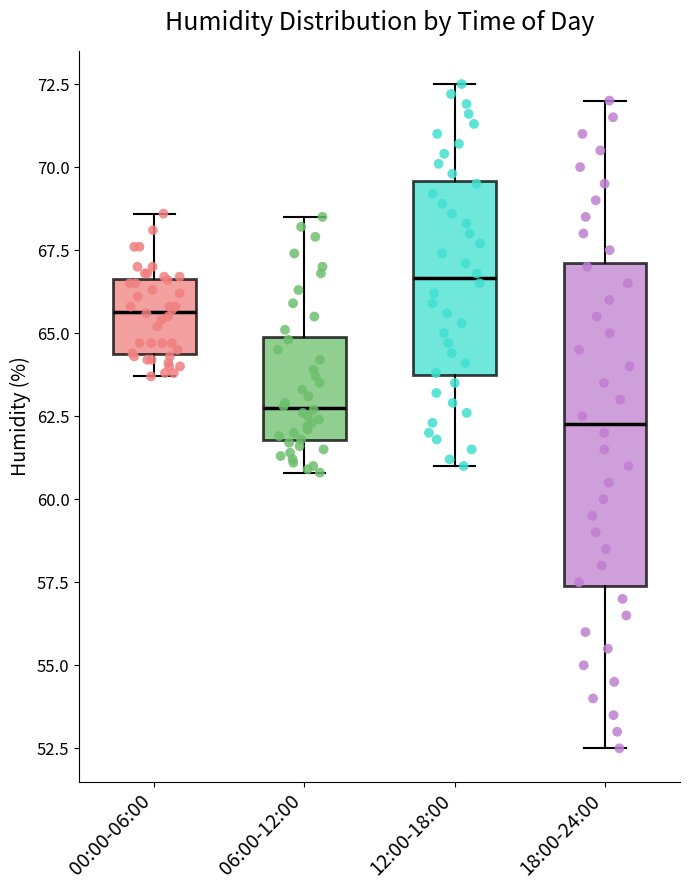

Reading left to right, read every box against the y-axis: the position of its median line, the range the box covers, and the ends of its whiskers. The values are not printed on the chart, so give them approximately, as read against the axis.

00:00-06:00: median 65.5, box 64.5 to 66.5, whiskers 63.5 to 68.5
06:00-12:00: median 63.0, box 62.0 to 65.0, whiskers 61.0 to 68.5
12:00-18:00: median 66.5, box 63.5 to 69.5, whiskers 61.0 to 72.5
18:00-24:00: median 62.5, box 57.5 to 67.0, whiskers 52.5 to 72.0